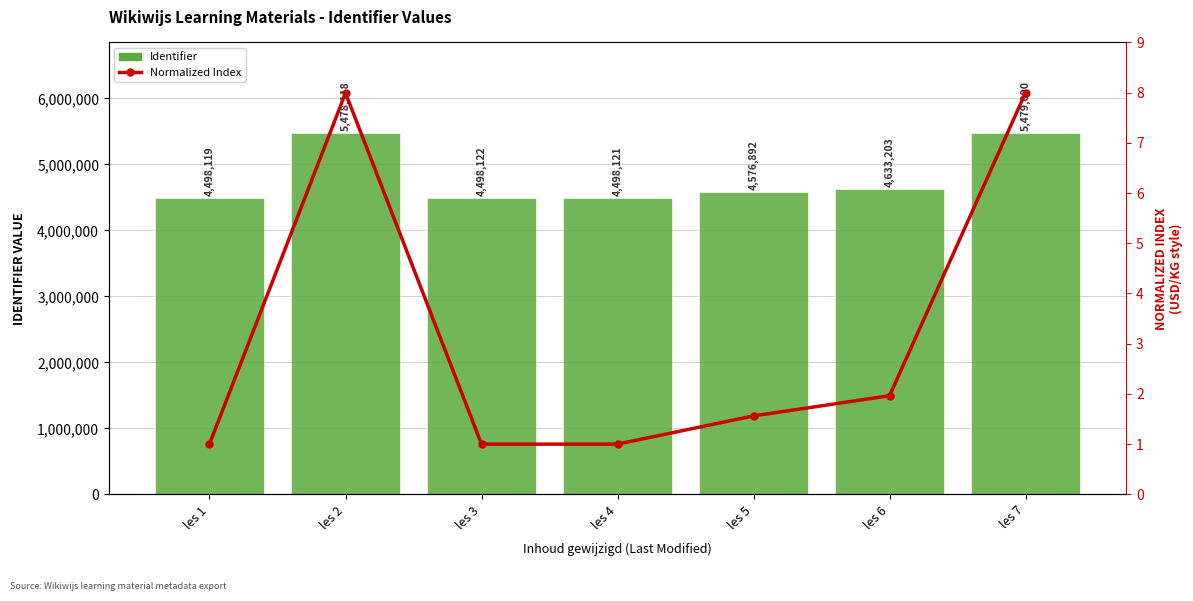

Rank the categories by Normalized Index value from highest to lowest.

les 7, les 2, les 6, les 5, les 3, les 4, les 1